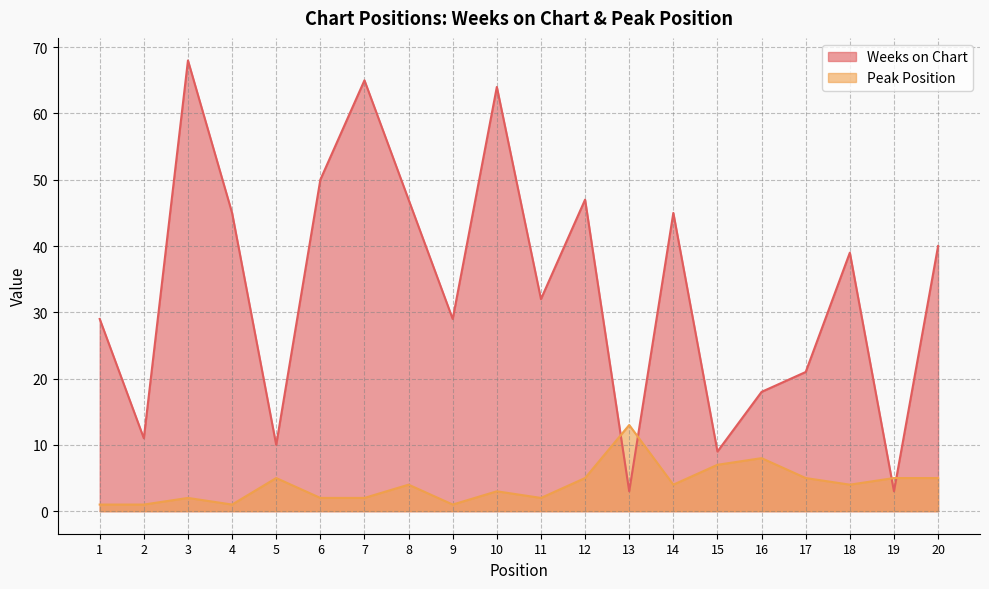

How many series are shown in this chart?

2